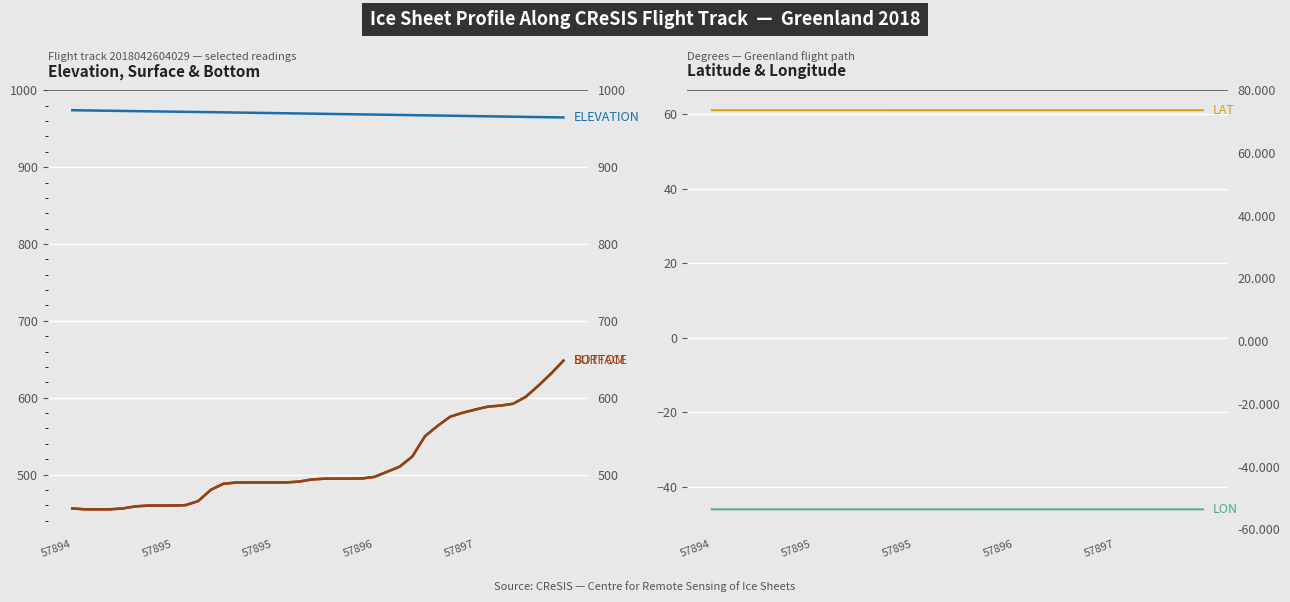

True or false: SURFACE and BOTTOM cross at least once.

False